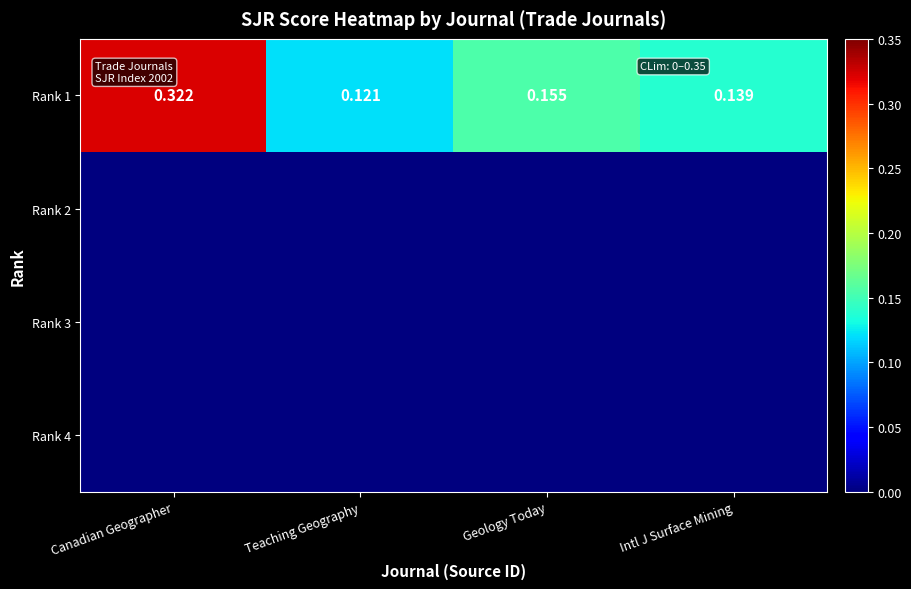

Which series has the largest total across all categories?

Rank 1